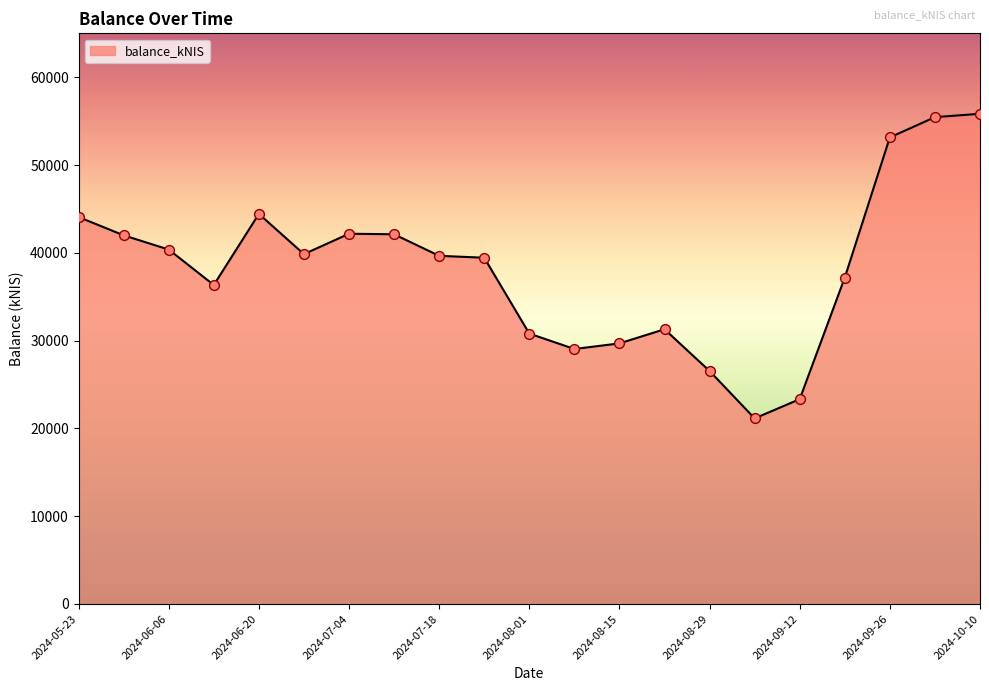

What is the difference between the maximum and minimum values?

34696.4